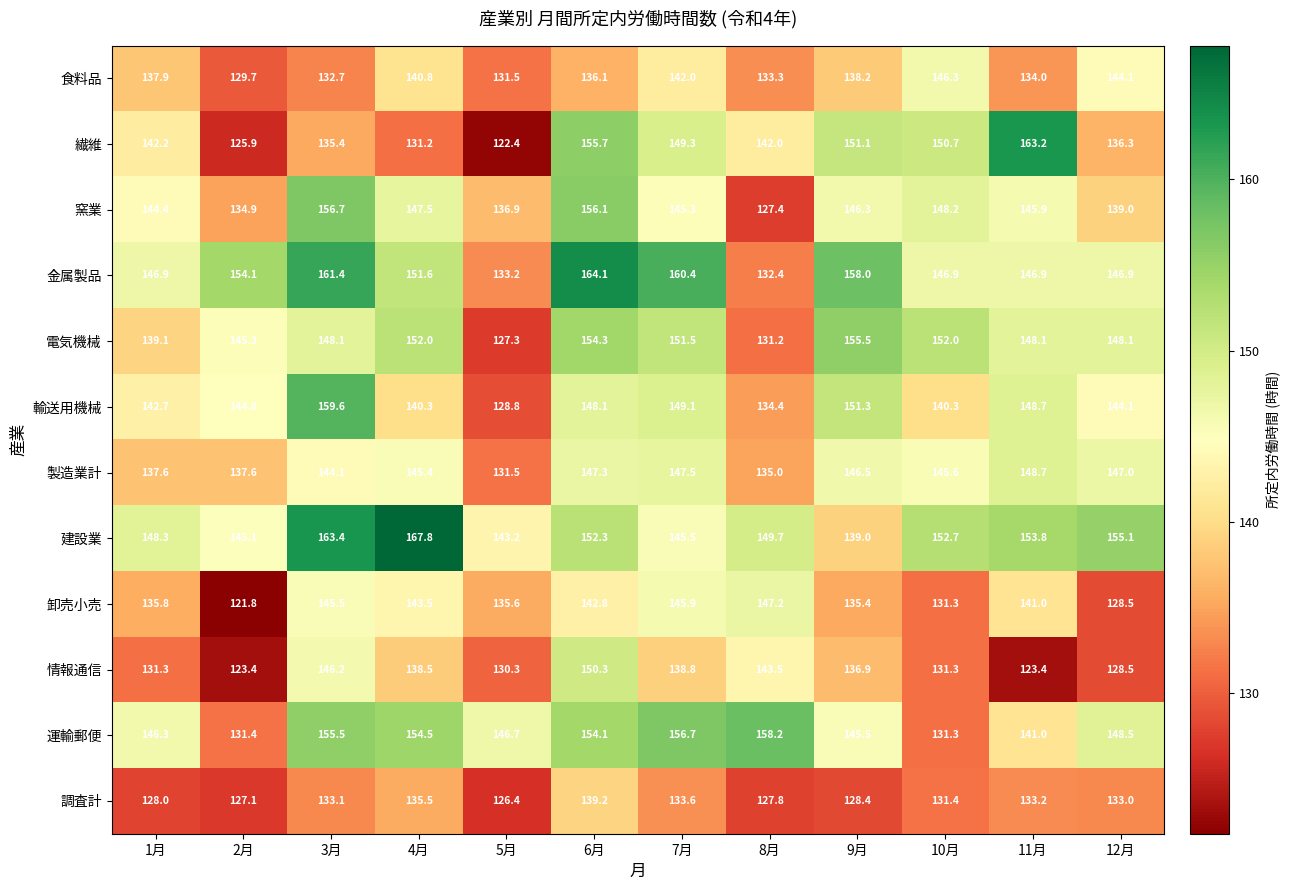

Which series has the widest spread of values?

繊維